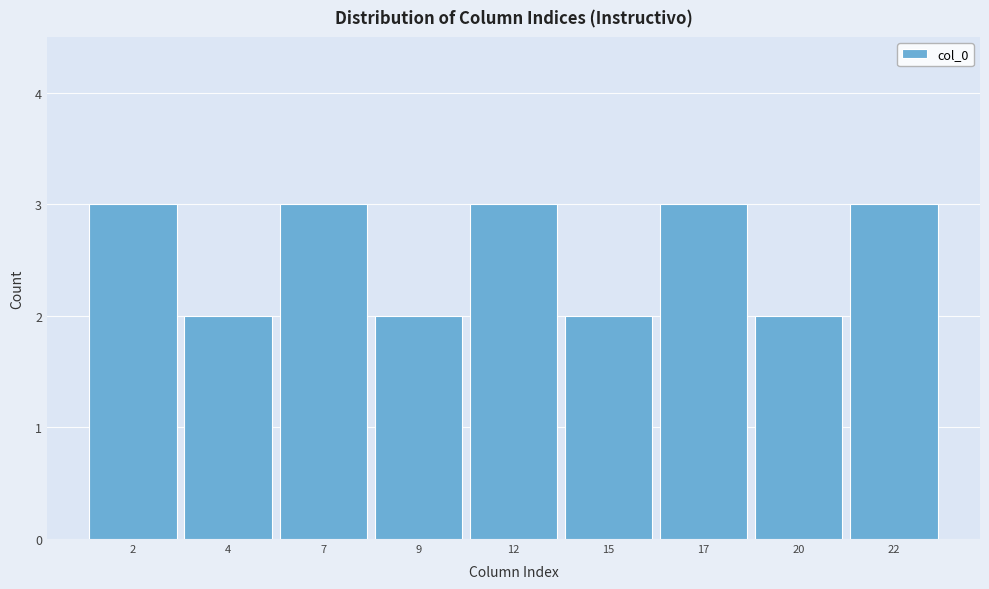

Reading left to right, extract all data points from this chart.

2=3	4=2	7=3	9=2	12=3	15=2	17=3	20=2	22=3